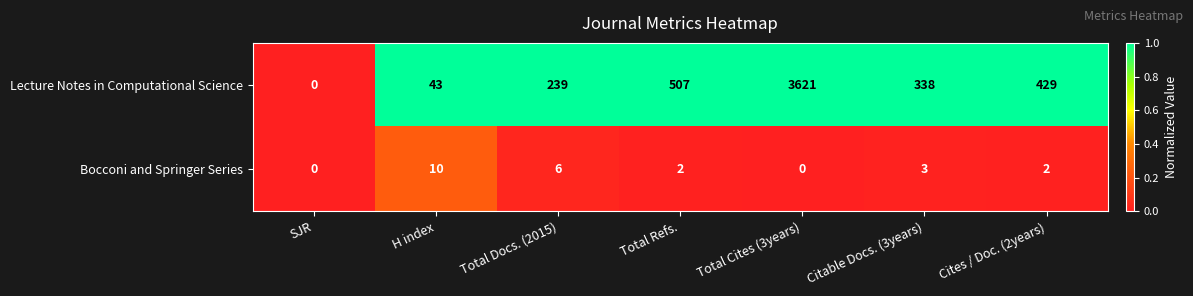

What is the maximum value shown in the chart?

3621